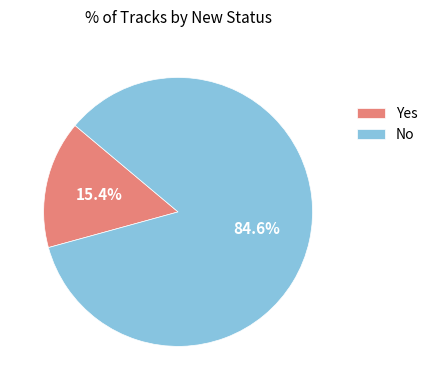

Between No and Yes, which is larger?

No